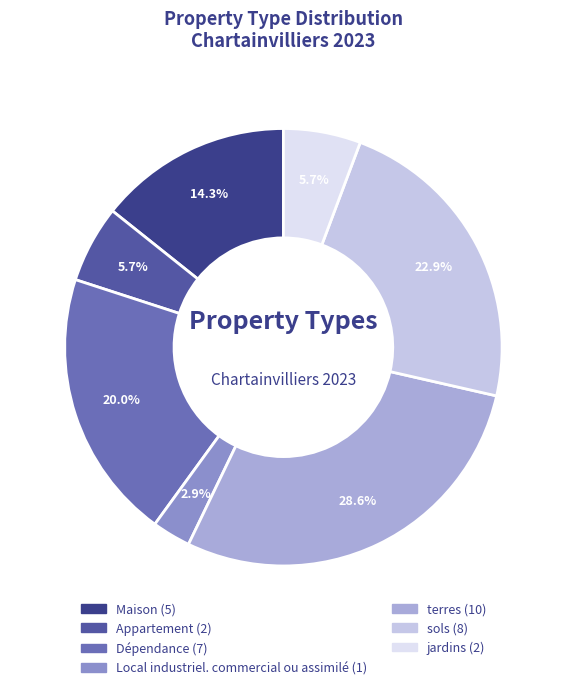

What is the change in value from Local industriel. commercial ou assimilé to jardins?

+1